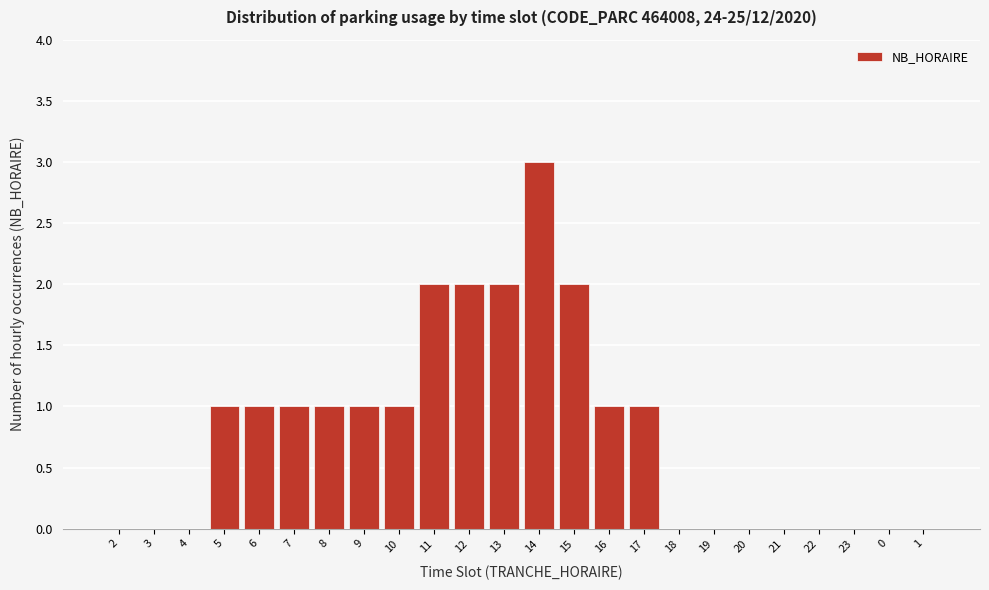

Reading left to right, extract all data points from this chart.

2=0	3=0	4=0	5=1	6=1	7=1	8=1	9=1	10=1	11=2	12=2	13=2	14=3	15=2	16=1	17=1	18=0	19=0	20=0	21=0	22=0	23=0	0=0	1=0